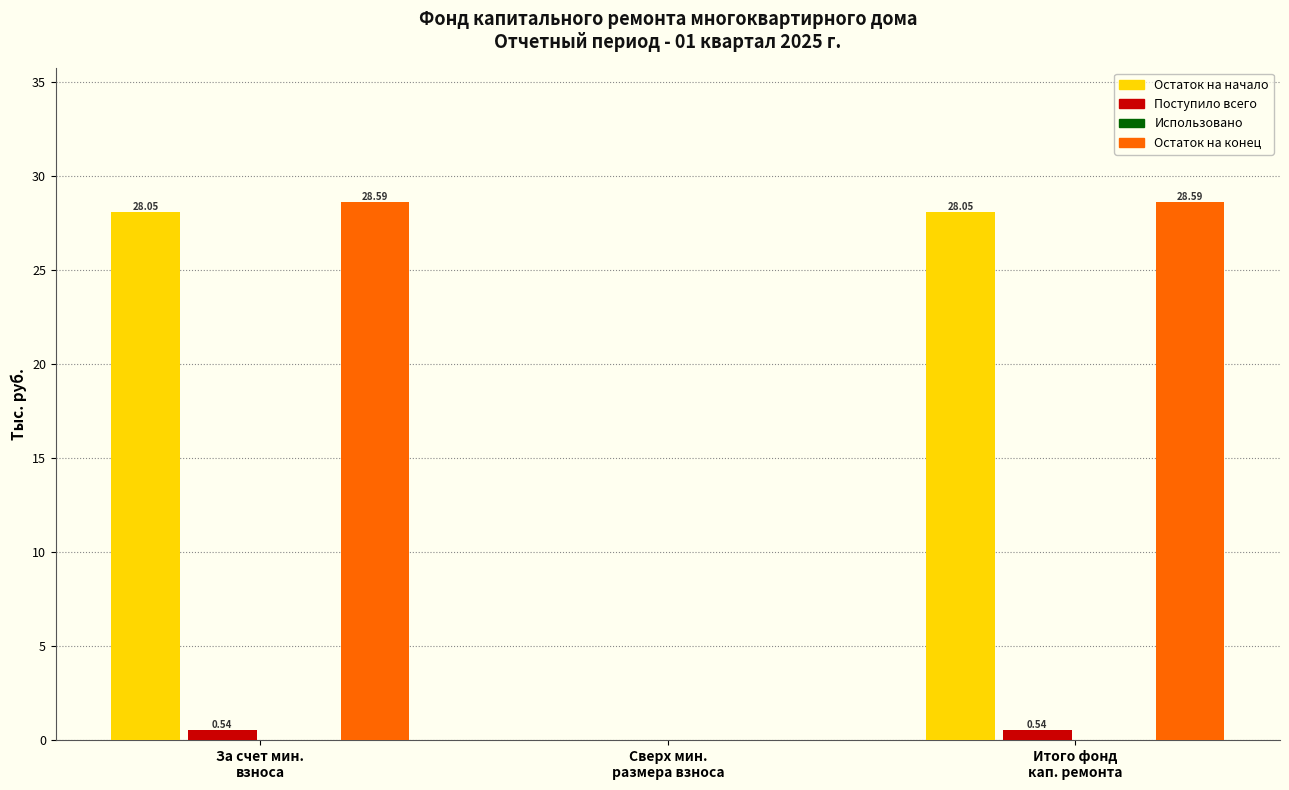

Where is Остаток на конец nearest to the value 14?

Сверх мин.
размера взноса